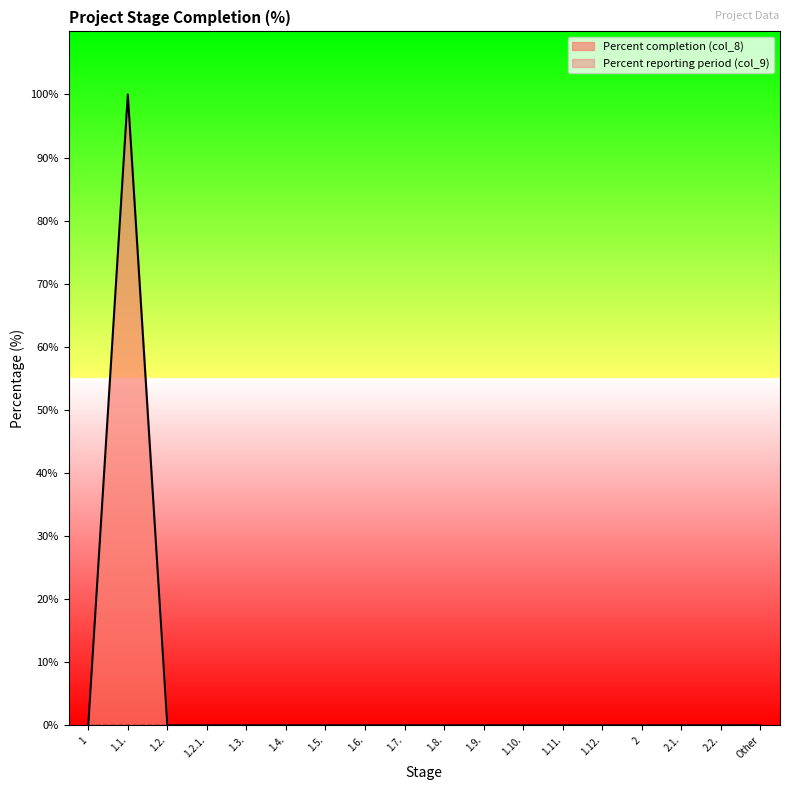

Count the number of categories in the chart.

18